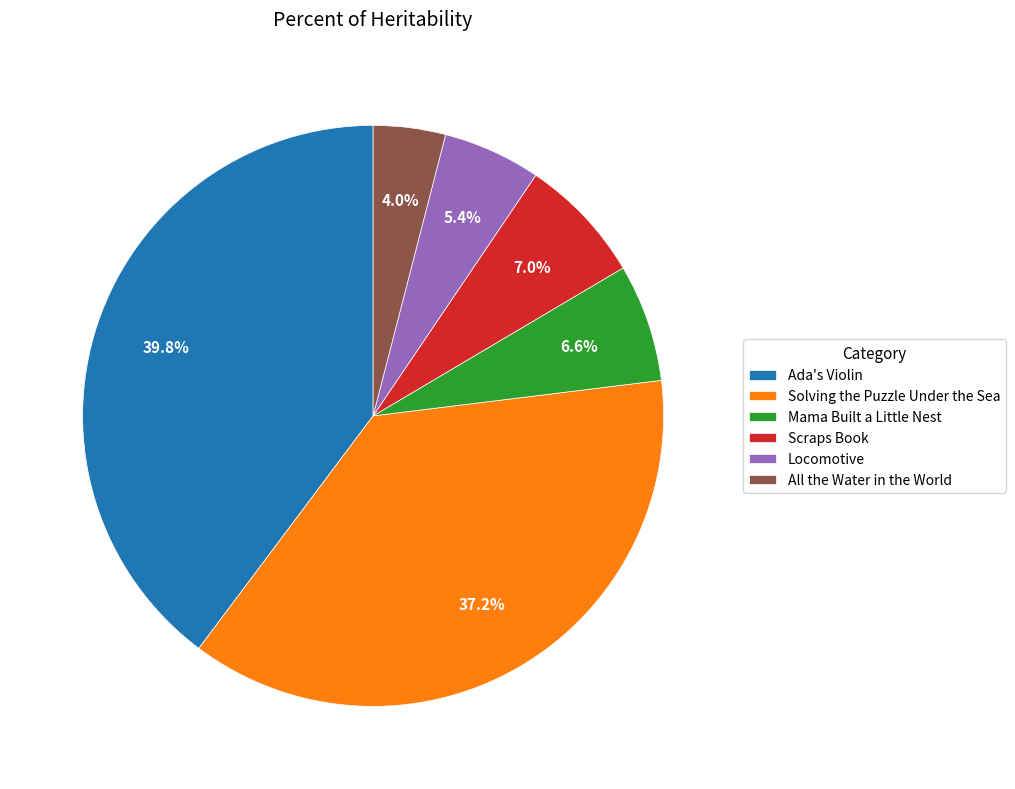

True or false: Locomotive accounts for 5% of the total.

True